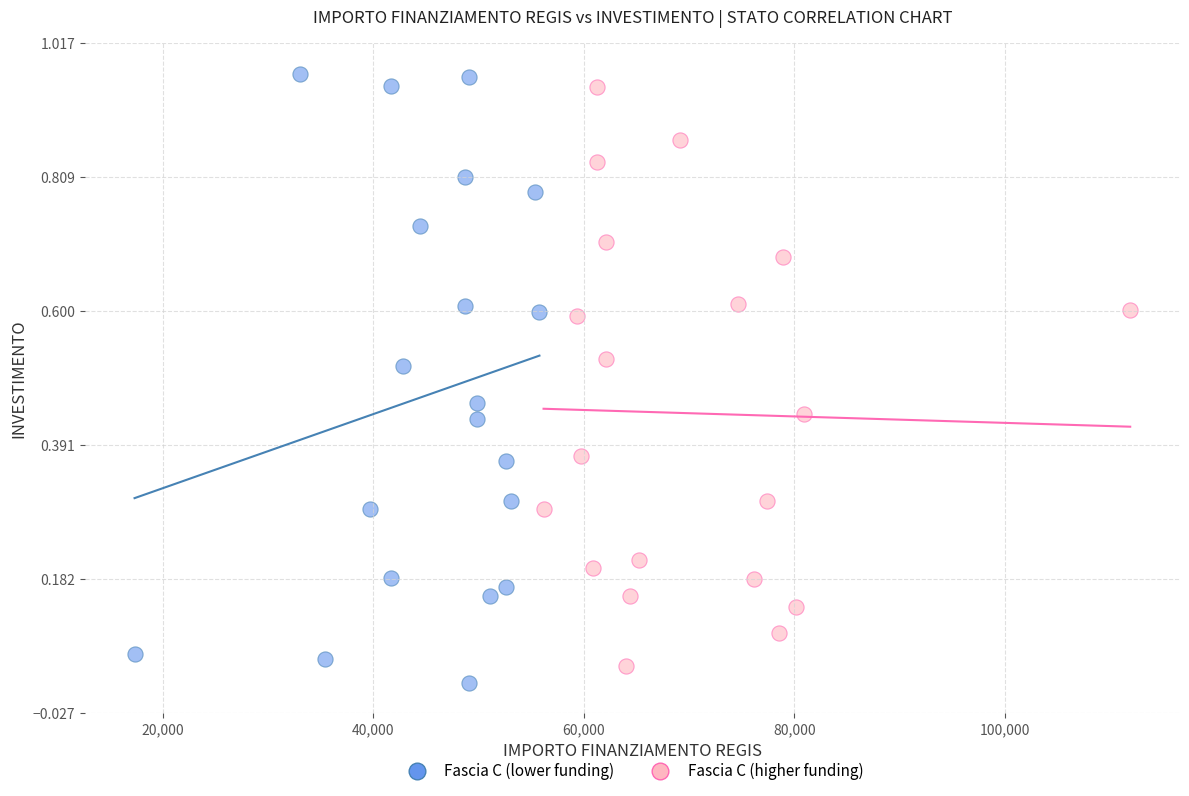

What are all the series names shown in the legend?

Fascia C (lower funding), Fascia C (higher funding)